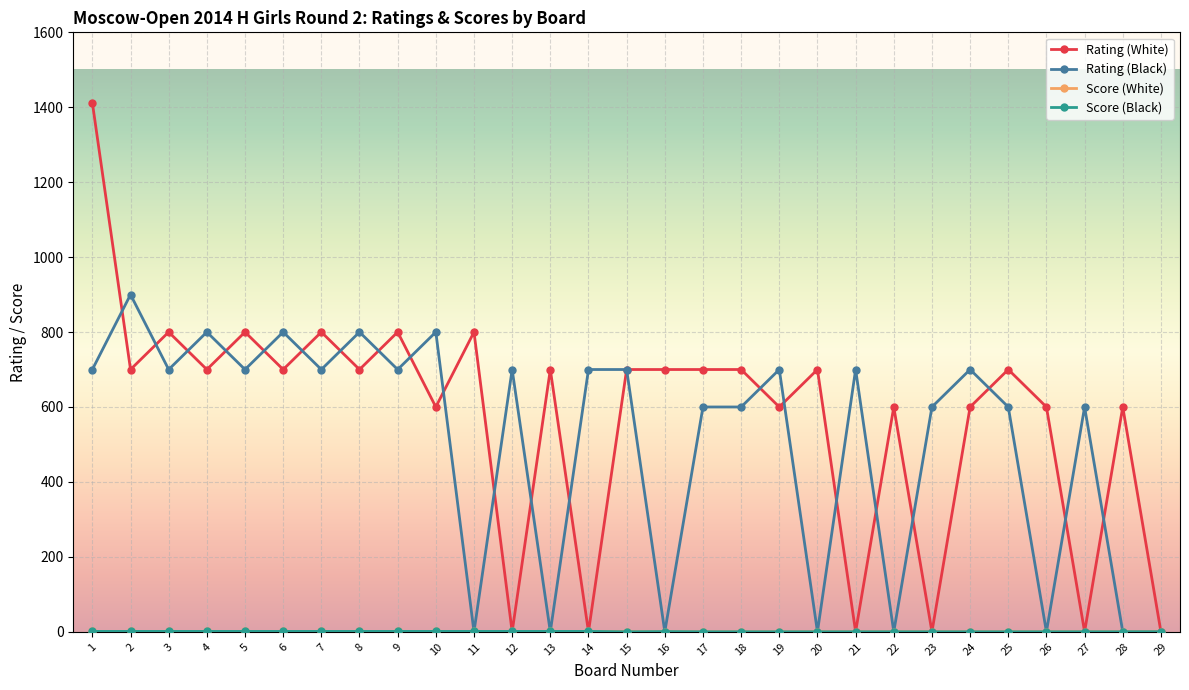

Which category has the highest value in the Rating (Black) series?

2